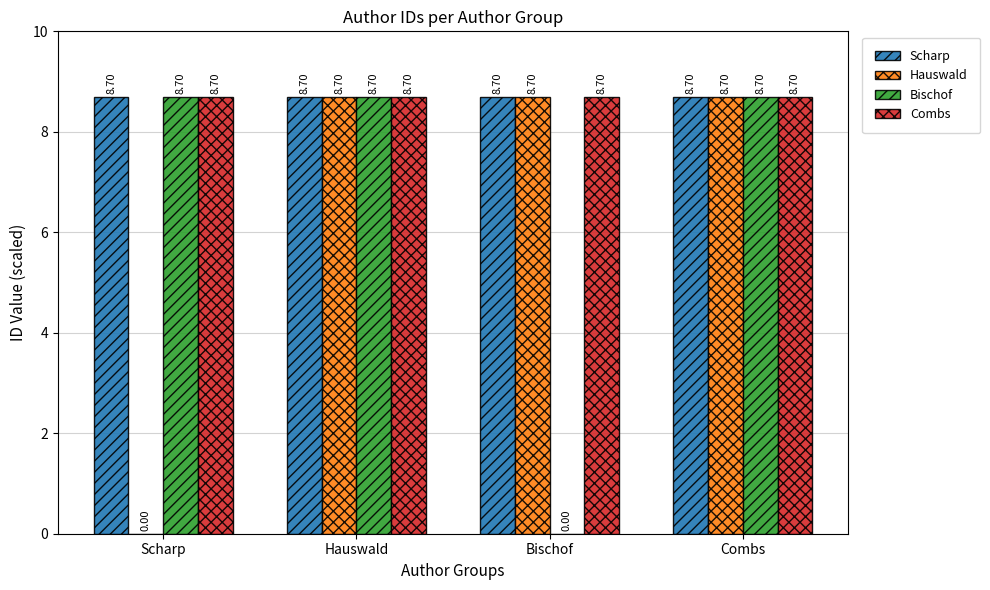

The value of Scharp at Bischof is 8.7. True or false?

True